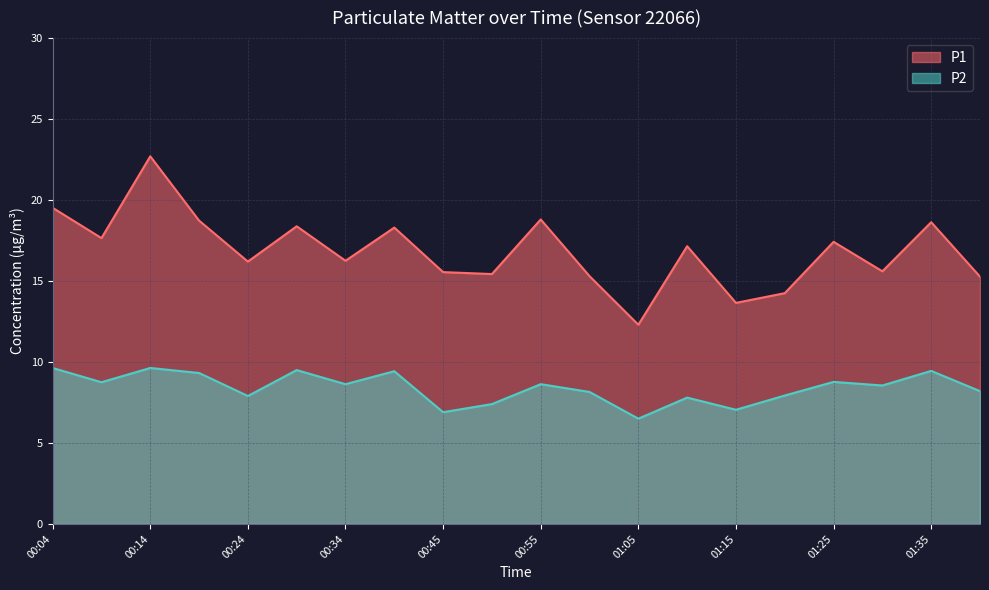

At which label does P2 reach its minimum?

01:05